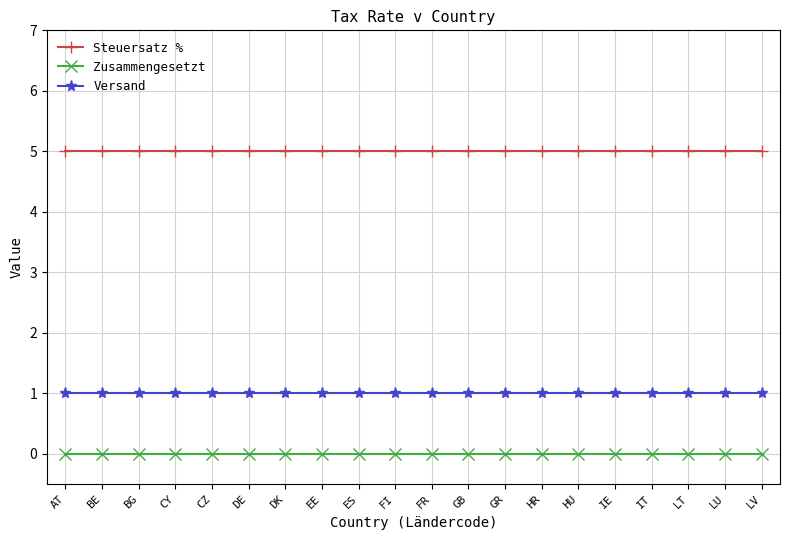

Reading left to right, what are all the values shown in this chart?

Steuersatz %: AT=5	BE=5	BG=5	CY=5	CZ=5	DE=5	DK=5	EE=5	ES=5	FI=5	FR=5	GB=5	GR=5	HR=5	HU=5	IE=5	IT=5	LT=5	LU=5	LV=5
Zusammengesetzt: AT=0	BE=0	BG=0	CY=0	CZ=0	DE=0	DK=0	EE=0	ES=0	FI=0	FR=0	GB=0	GR=0	HR=0	HU=0	IE=0	IT=0	LT=0	LU=0	LV=0
Versand: AT=1	BE=1	BG=1	CY=1	CZ=1	DE=1	DK=1	EE=1	ES=1	FI=1	FR=1	GB=1	GR=1	HR=1	HU=1	IE=1	IT=1	LT=1	LU=1	LV=1